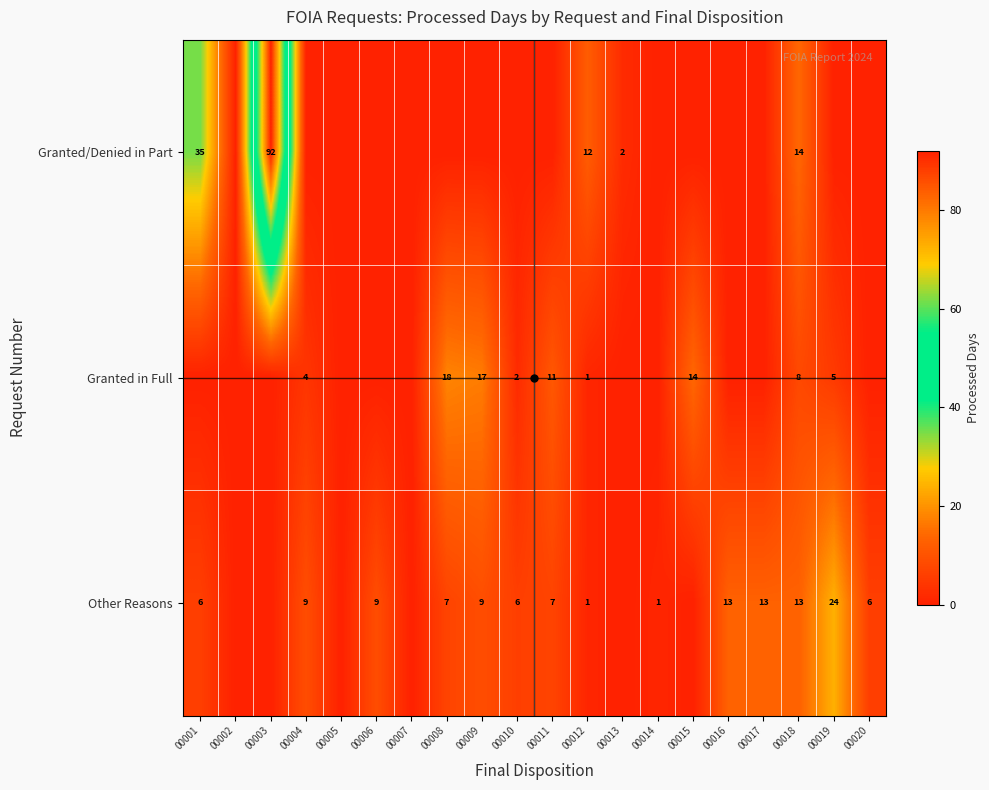

What is the difference between the Other Reasons values at 00020 and 00009?

3